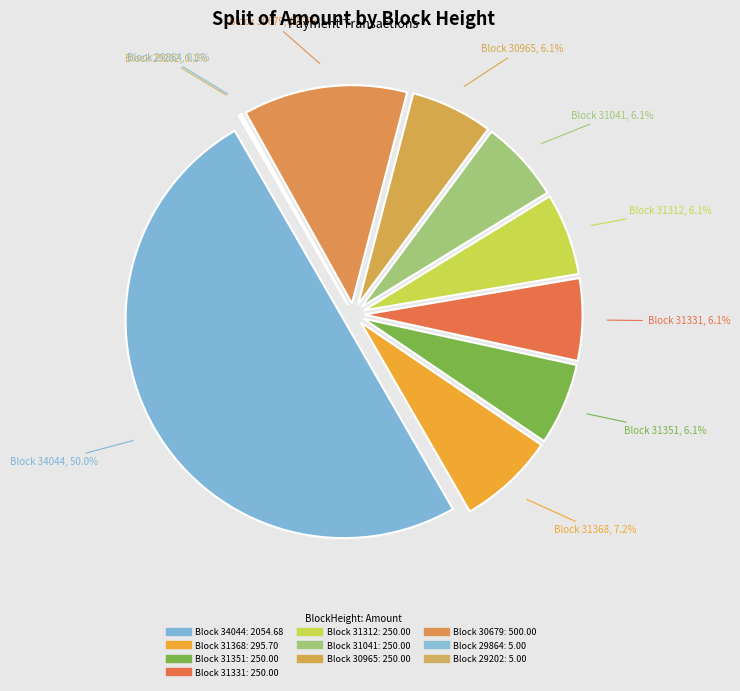

What is the smallest slice in the pie chart?

29864